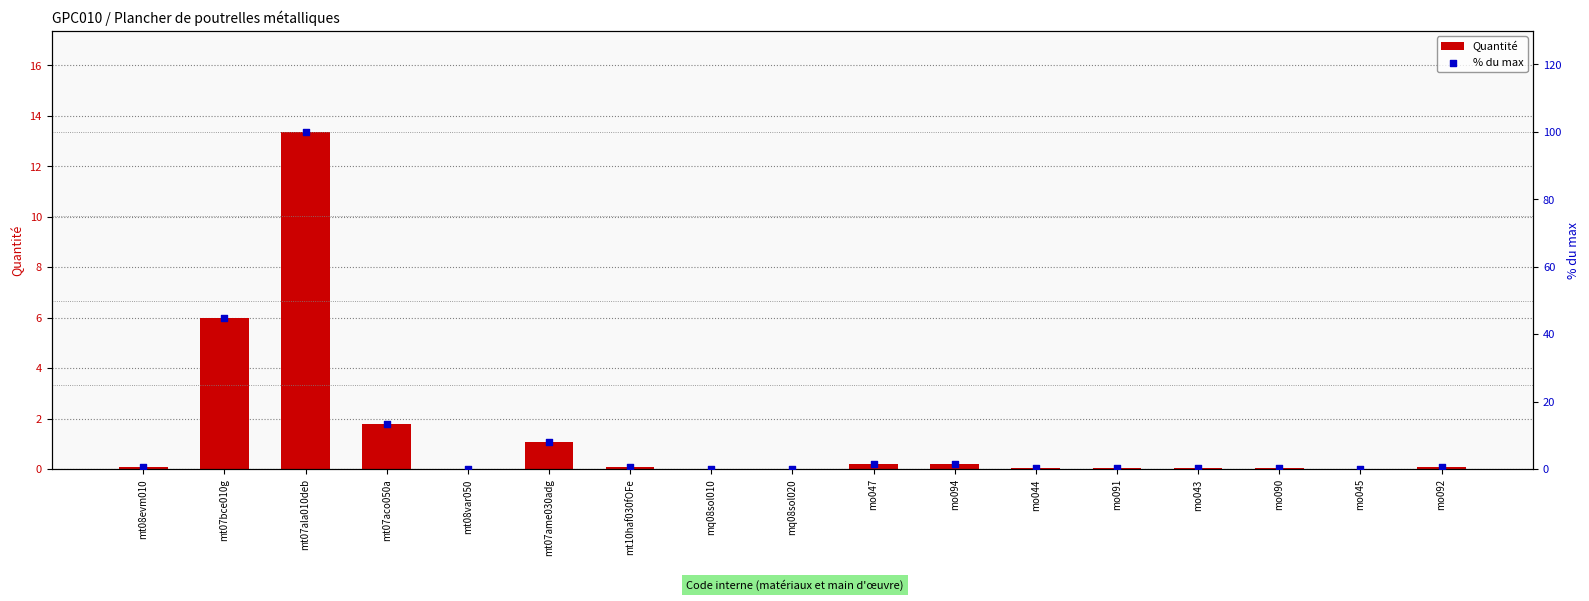

What is the total value across all series at mt07aco050a?

15.3